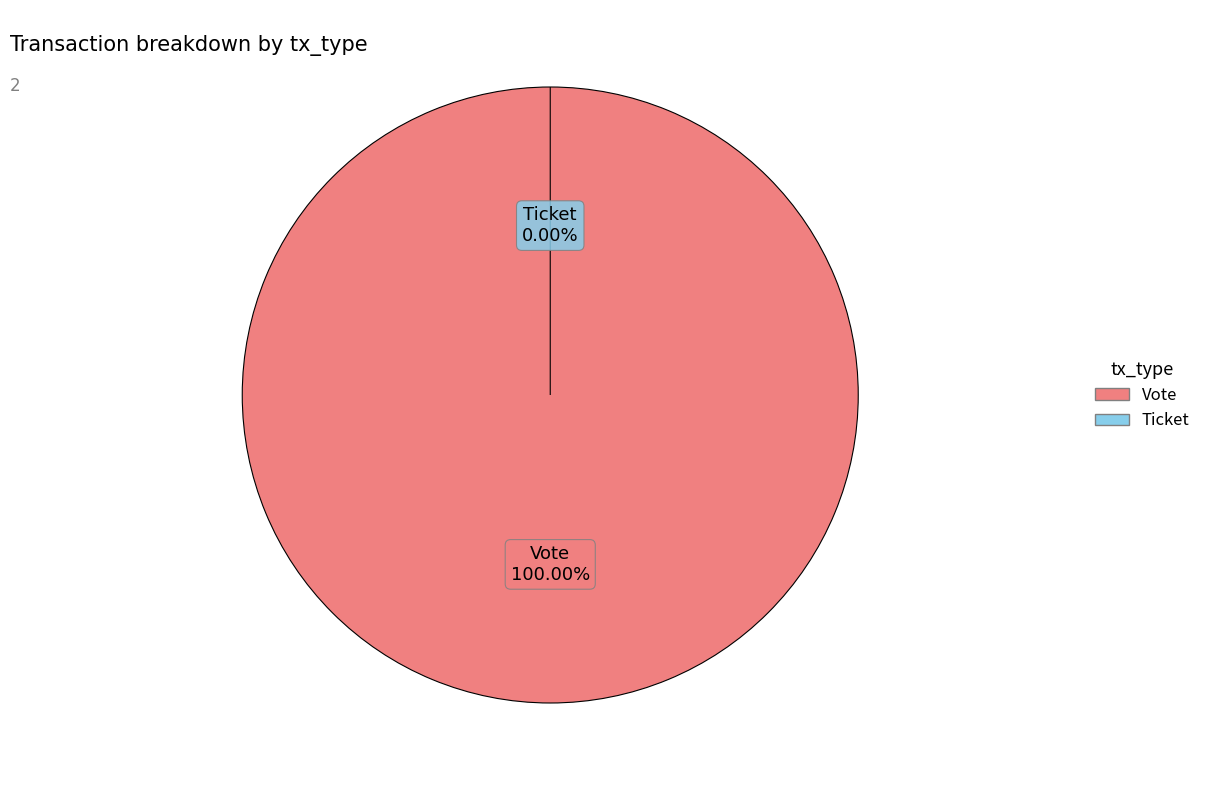

How many slices are in this pie chart?

2